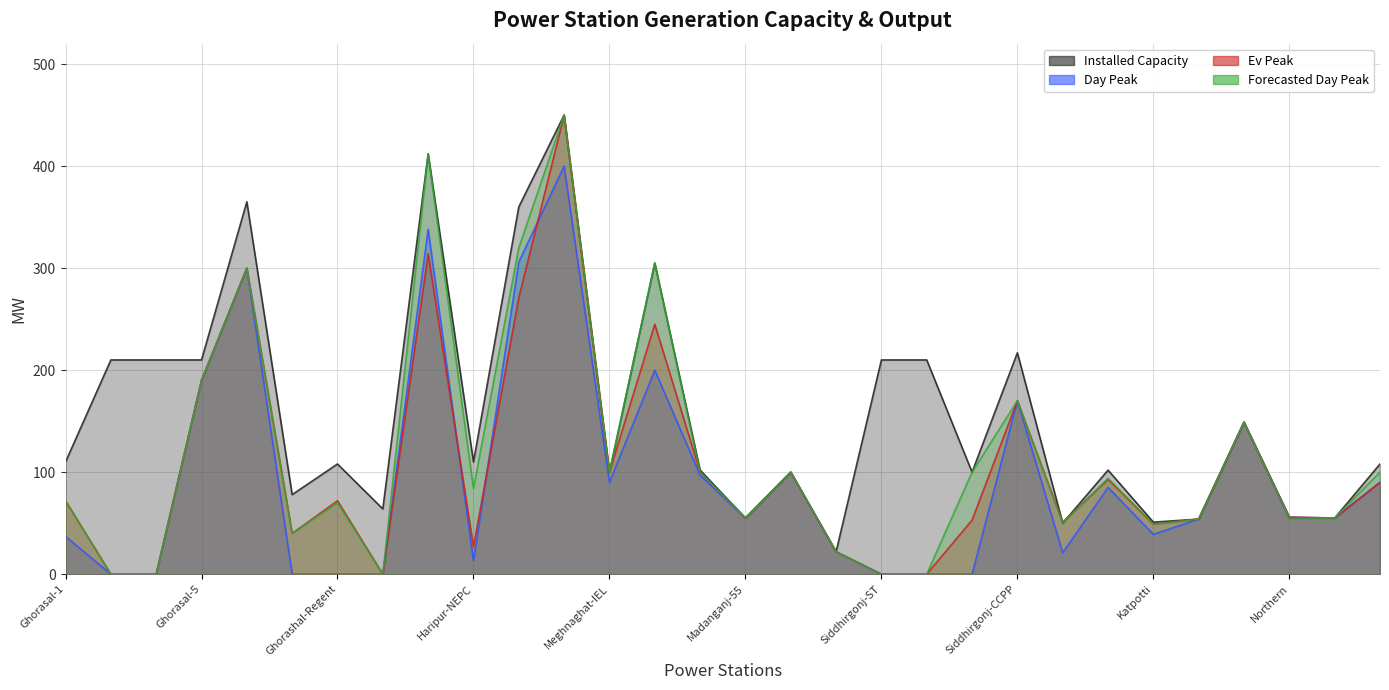

At which label is Installed Capacity closest to 236?

Siddhirgonj-CCPP